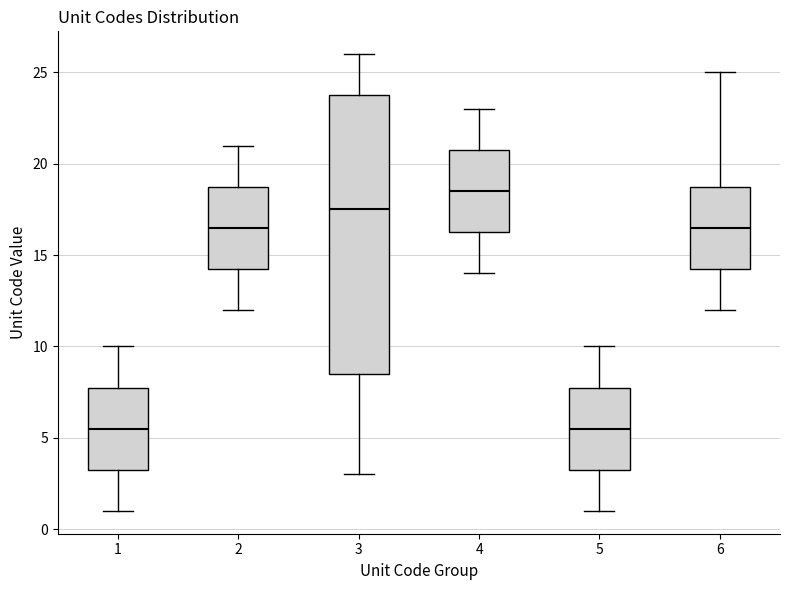

Which box is the tallest, from its lower edge to its upper edge?

3